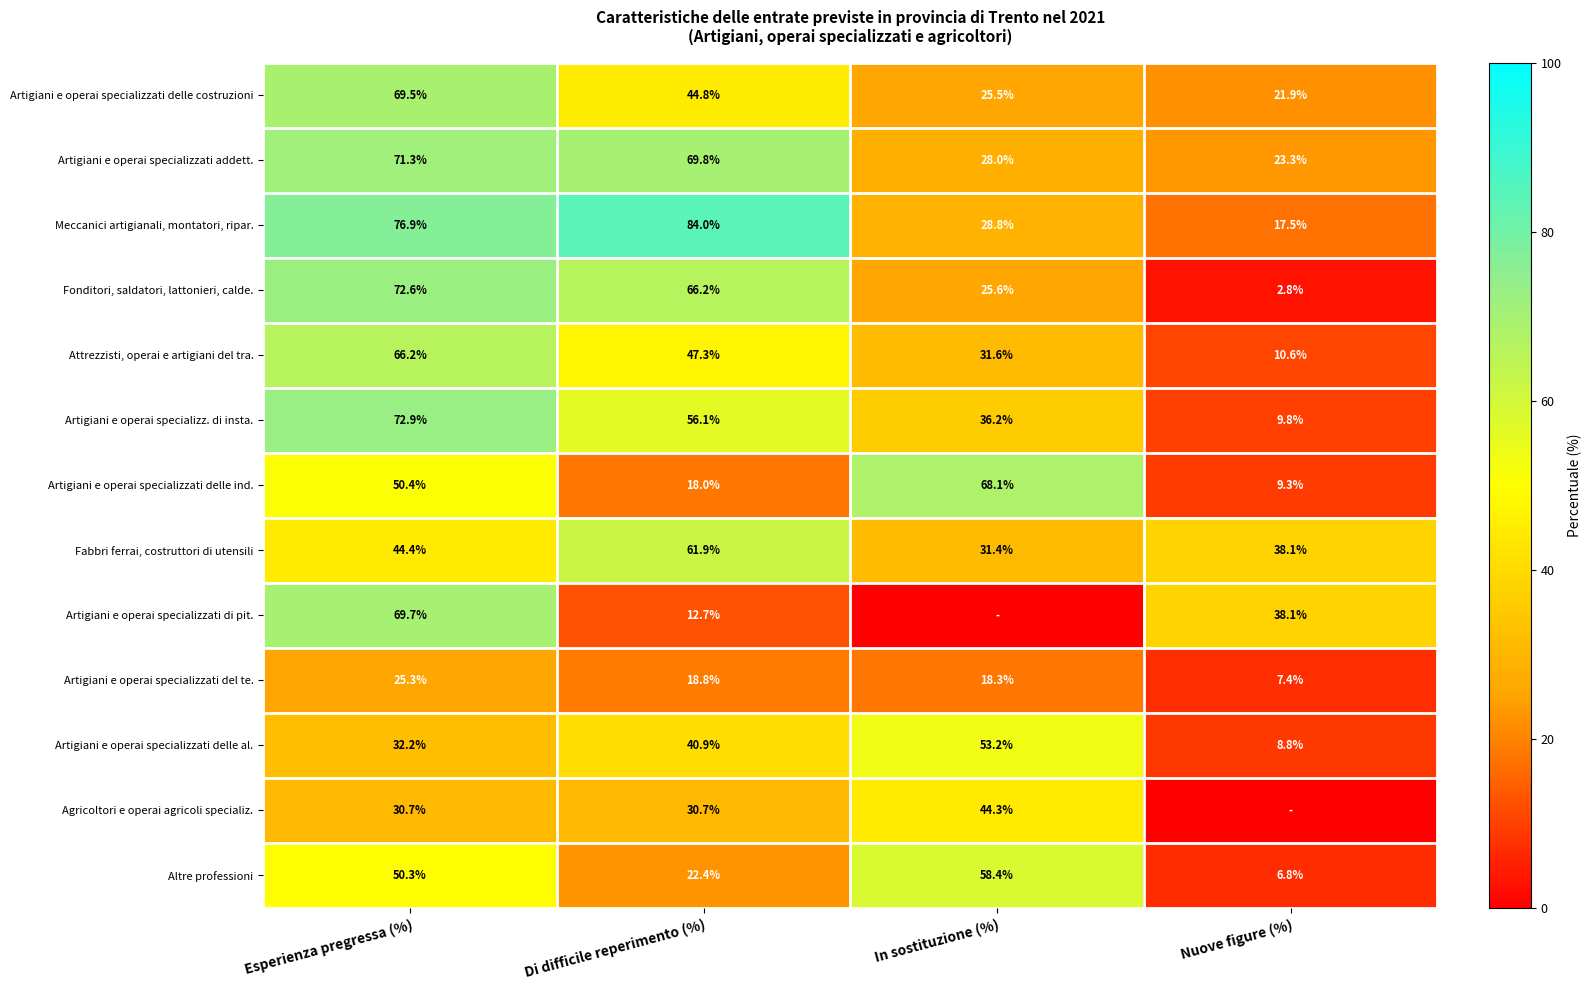

At which category does the chart reach its peak across all series?

Di difficile reperimento (%)